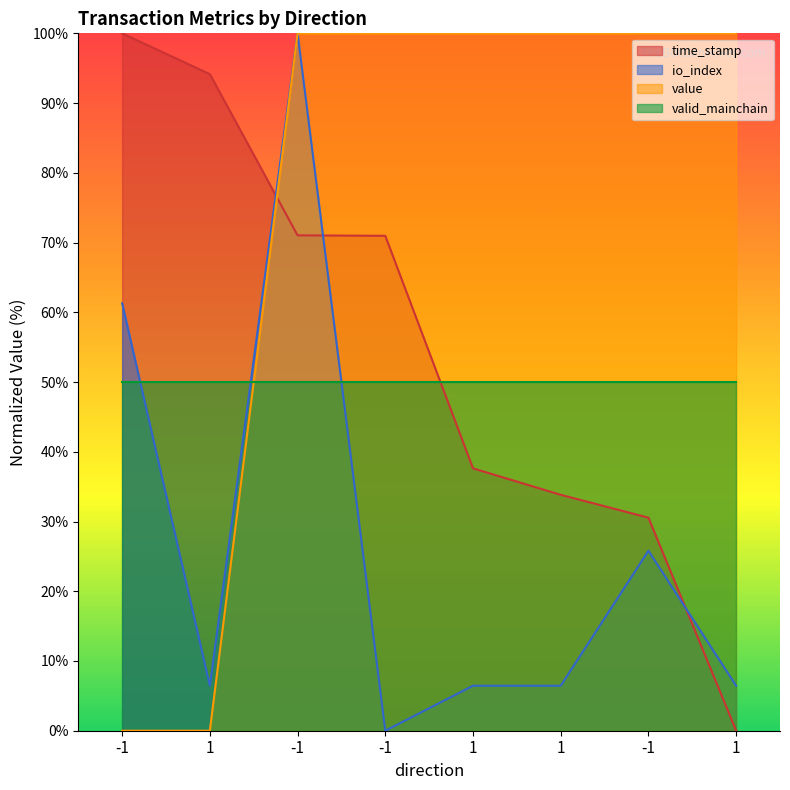

After their last crossing, which series has the higher values: time_stamp or io_index?

io_index